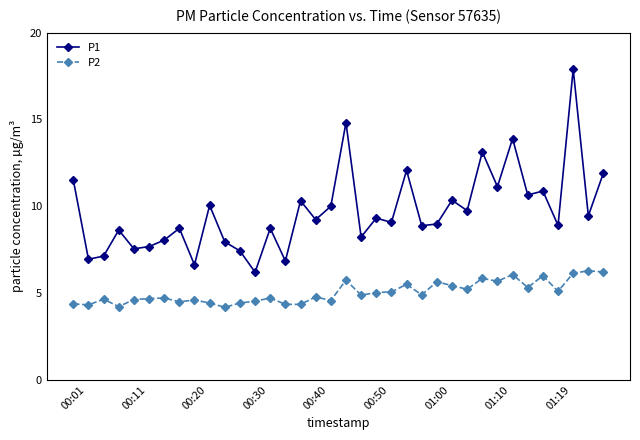

What is the value of the P2 point at the 20th from the left?

4.9